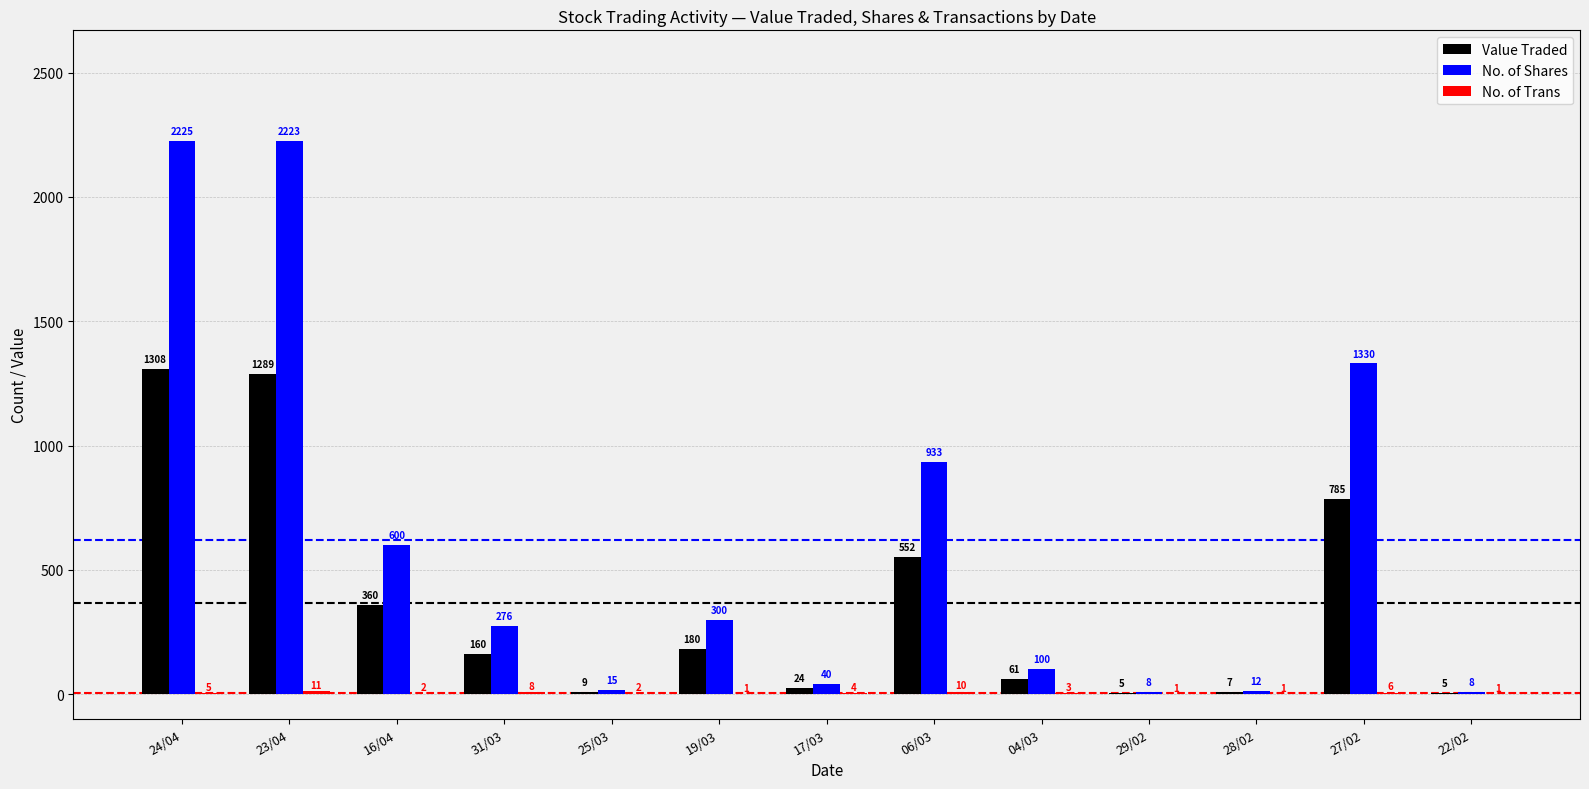

What is the sum of all No. of Shares values?

8070